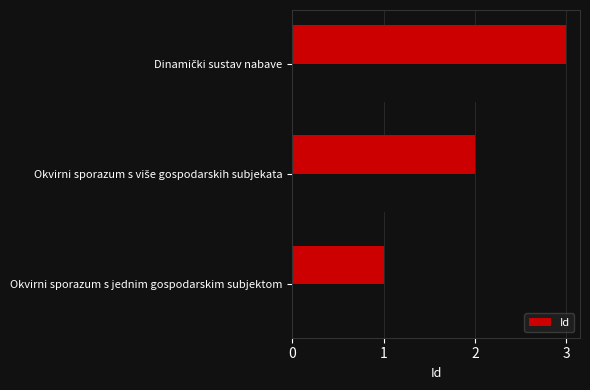

What is the sum of all Id values?

6